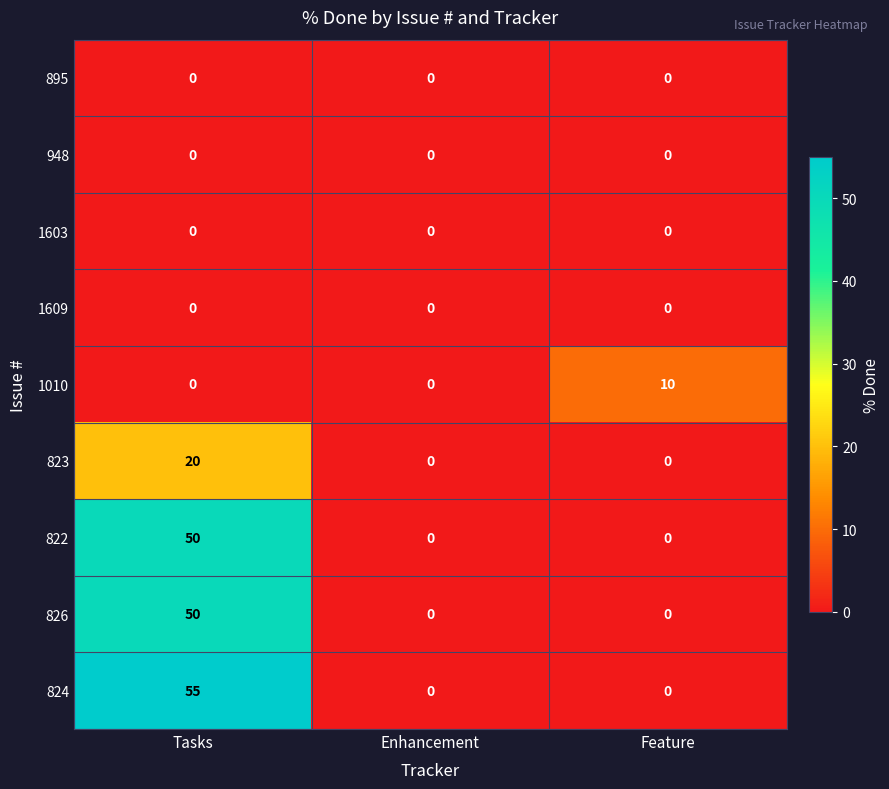

Is it true that 823 equals 0 at Enhancement?

True